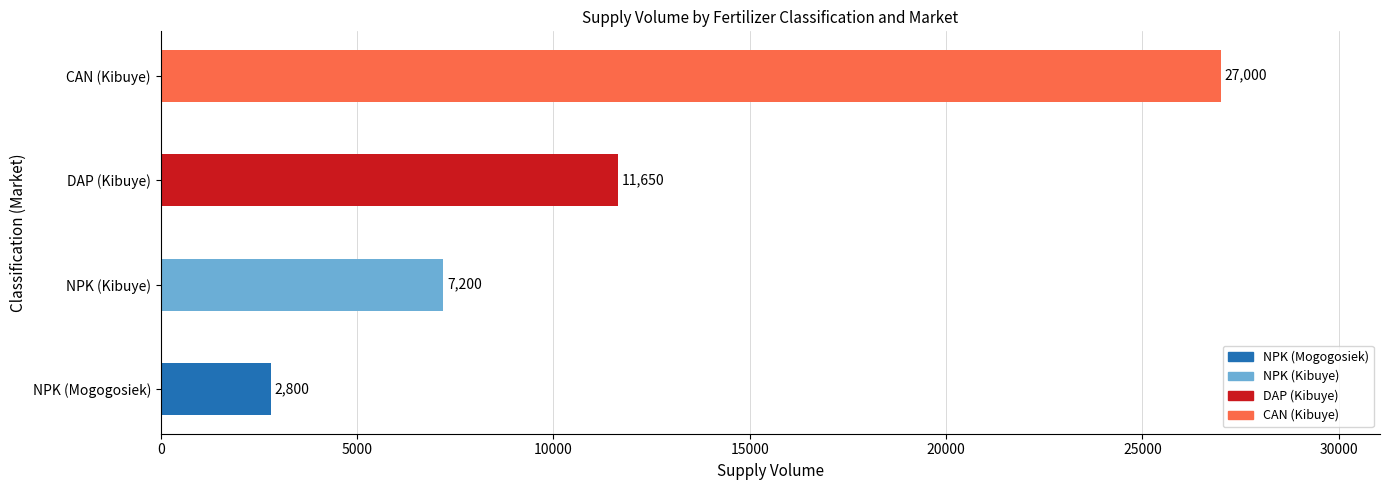

How many distinct data groups are displayed?

1